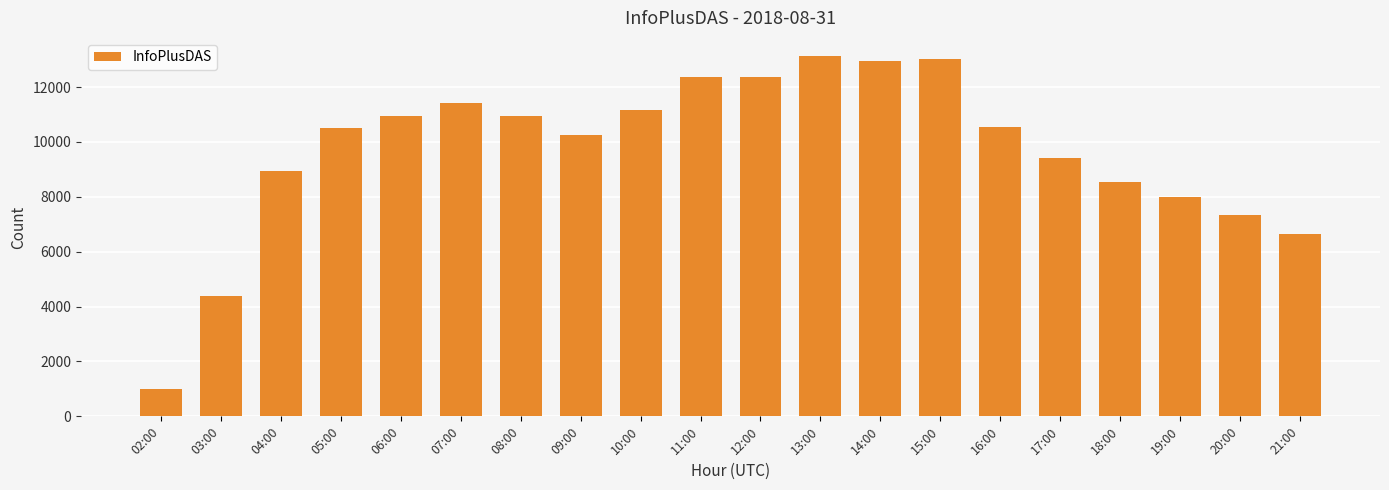

Is it true that the value at 17:00 is 9407?

True